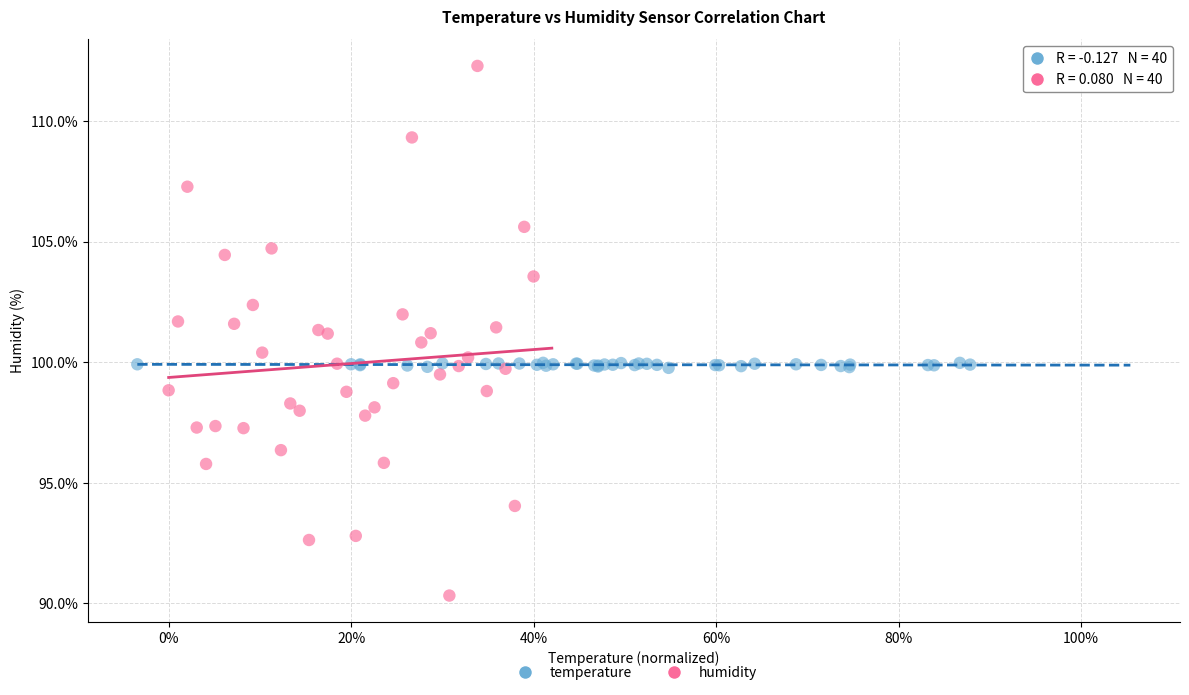

What are all the series names shown in the legend?

temperature, humidity